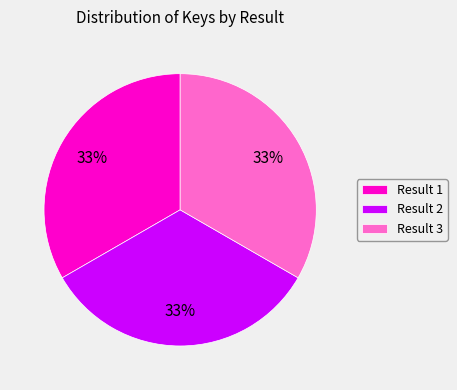

Combined, do Result 3 and Result 1 account for over 50%?

Yes